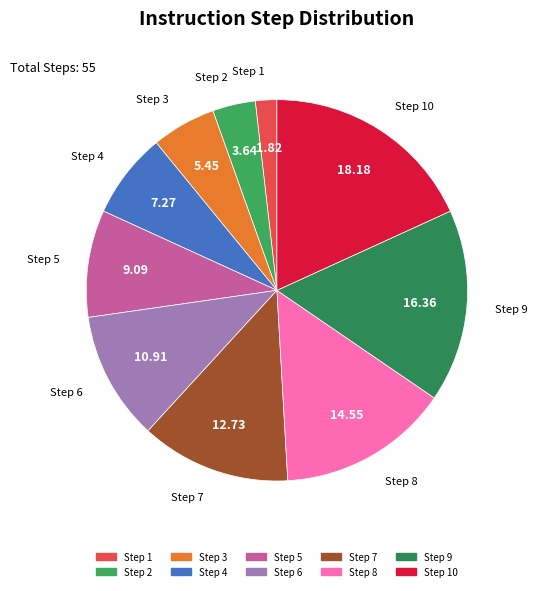

To the nearest percent, what is the average slice percentage?

10%